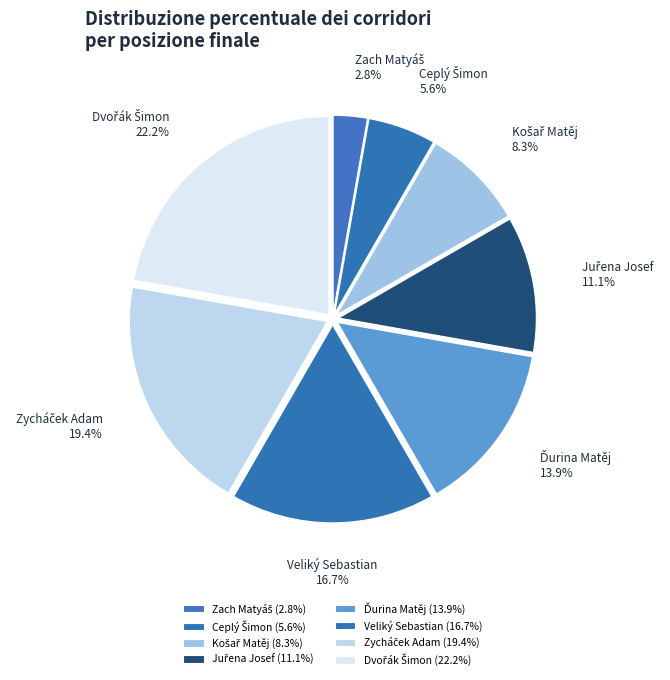

What portion of the pie excludes Veliký Sebastian?

83.3%